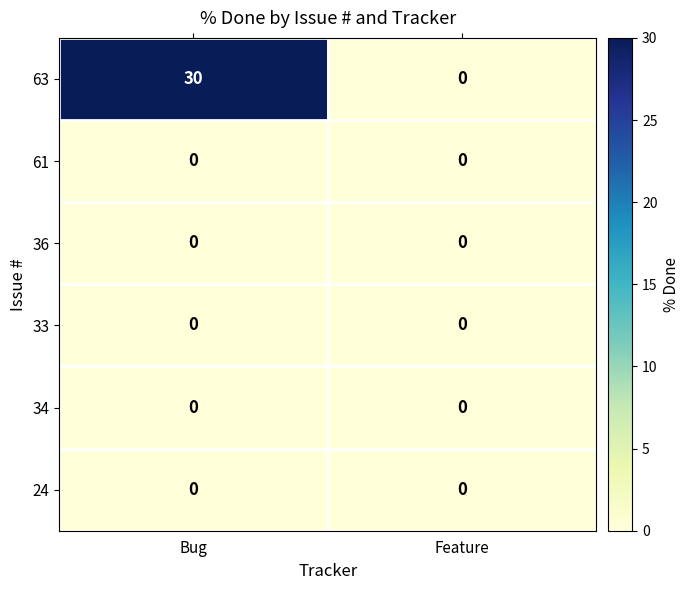

Which series has the largest range (max minus min)?

63